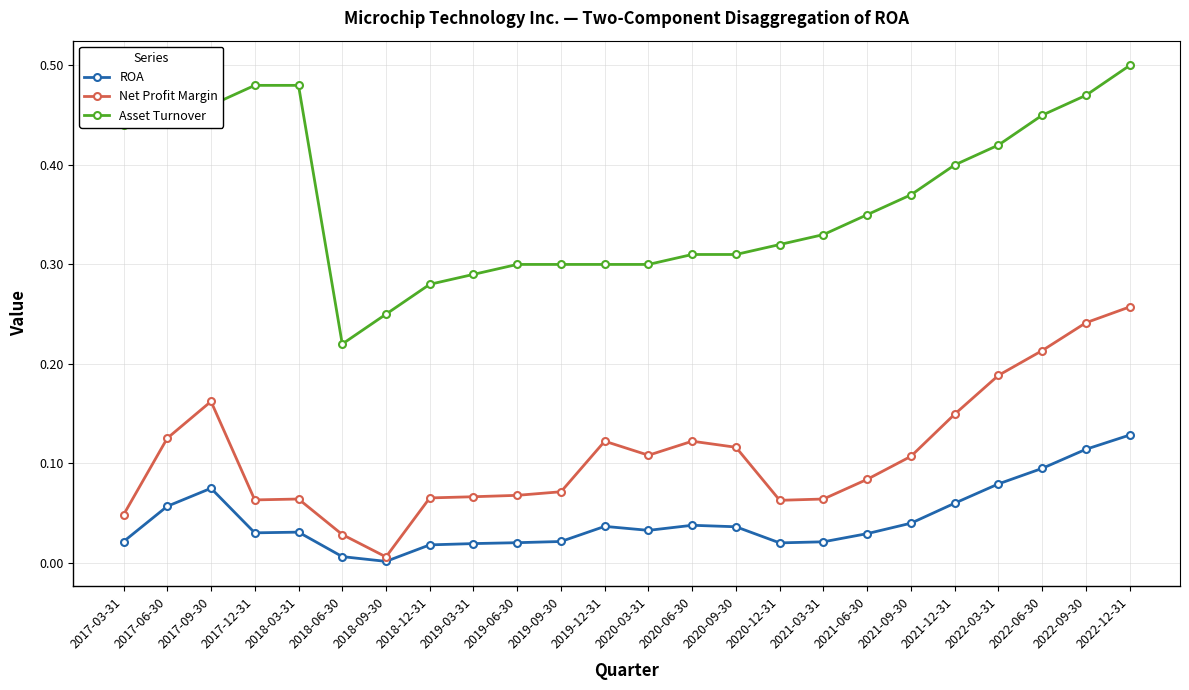

At how many categories does at least one series exceed 0?

24